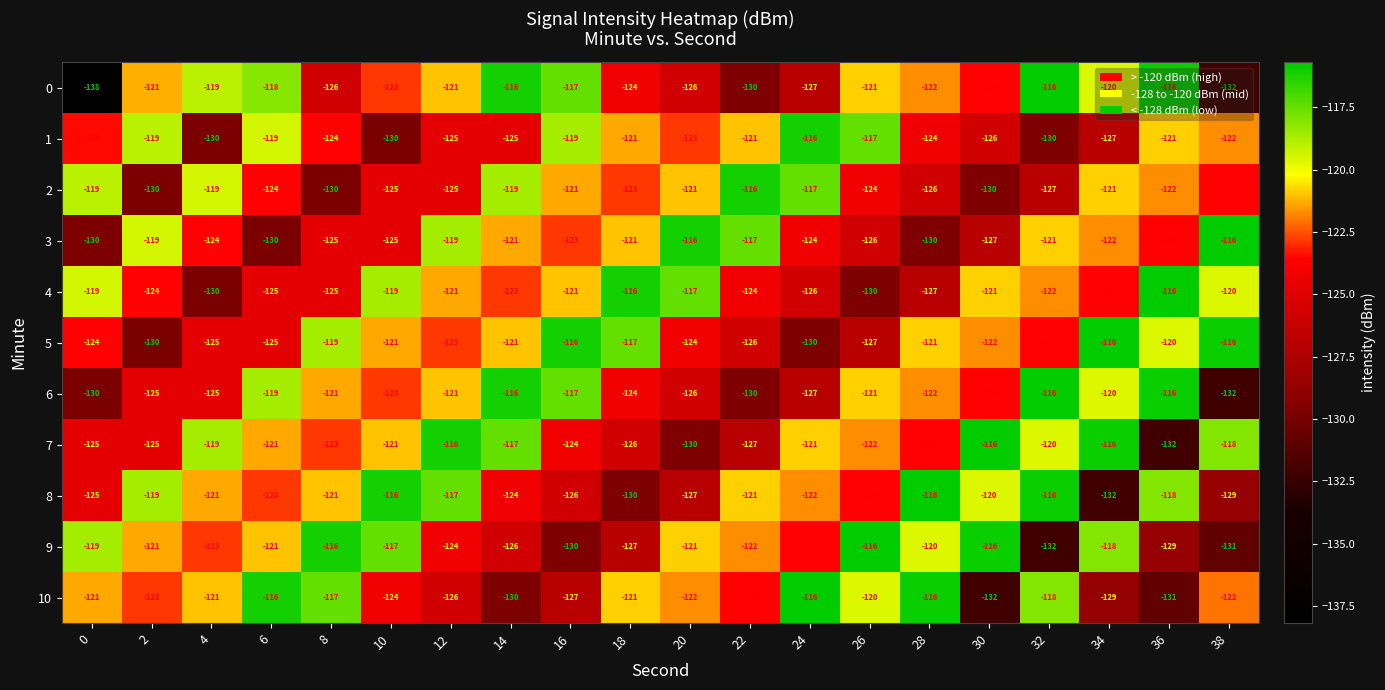

What is the smallest value displayed?

-138